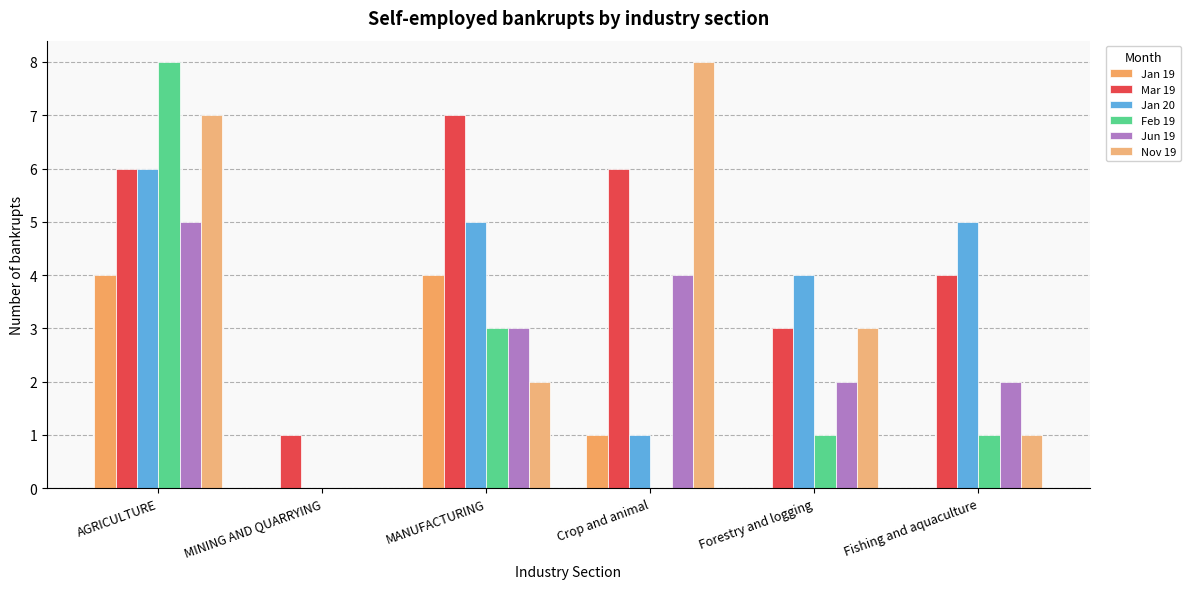

Reading right to left, extract all data points from this chart.

Jan 19: Fishing and aquaculture=0	Forestry and logging=0	Crop and animal=1	MANUFACTURING=4	MINING AND QUARRYING=0	AGRICULTURE=4
Mar 19: Fishing and aquaculture=4	Forestry and logging=3	Crop and animal=6	MANUFACTURING=7	MINING AND QUARRYING=1	AGRICULTURE=6
Jan 20: Fishing and aquaculture=5	Forestry and logging=4	Crop and animal=1	MANUFACTURING=5	MINING AND QUARRYING=0	AGRICULTURE=6
Feb 19: Fishing and aquaculture=1	Forestry and logging=1	Crop and animal=0	MANUFACTURING=3	MINING AND QUARRYING=0	AGRICULTURE=8
Jun 19: Fishing and aquaculture=2	Forestry and logging=2	Crop and animal=4	MANUFACTURING=3	MINING AND QUARRYING=0	AGRICULTURE=5
Nov 19: Fishing and aquaculture=1	Forestry and logging=3	Crop and animal=8	MANUFACTURING=2	MINING AND QUARRYING=0	AGRICULTURE=7